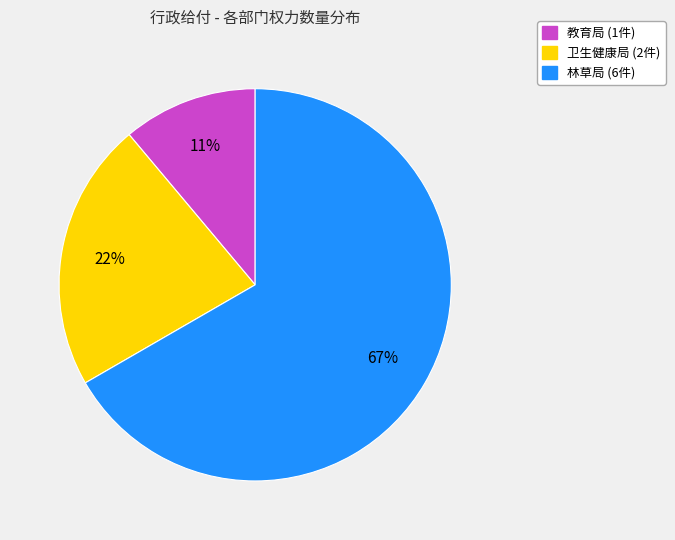

To the nearest percent, what is the difference between the 林草局 and 教育局 slice percentages?

56%